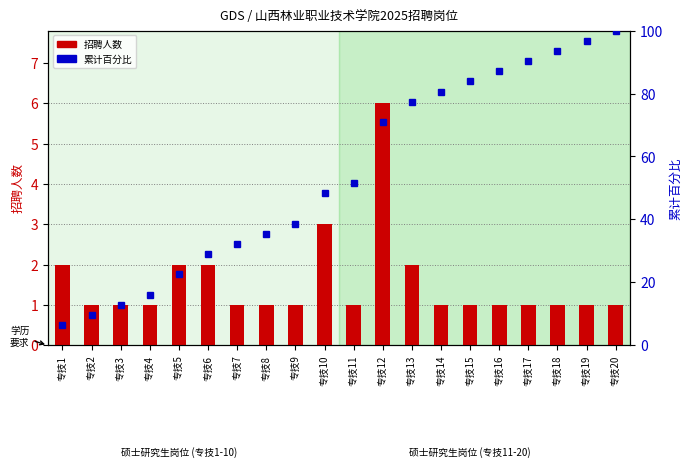

The value of 累计百分比 at 专技16 is 87.1. True or false?

True